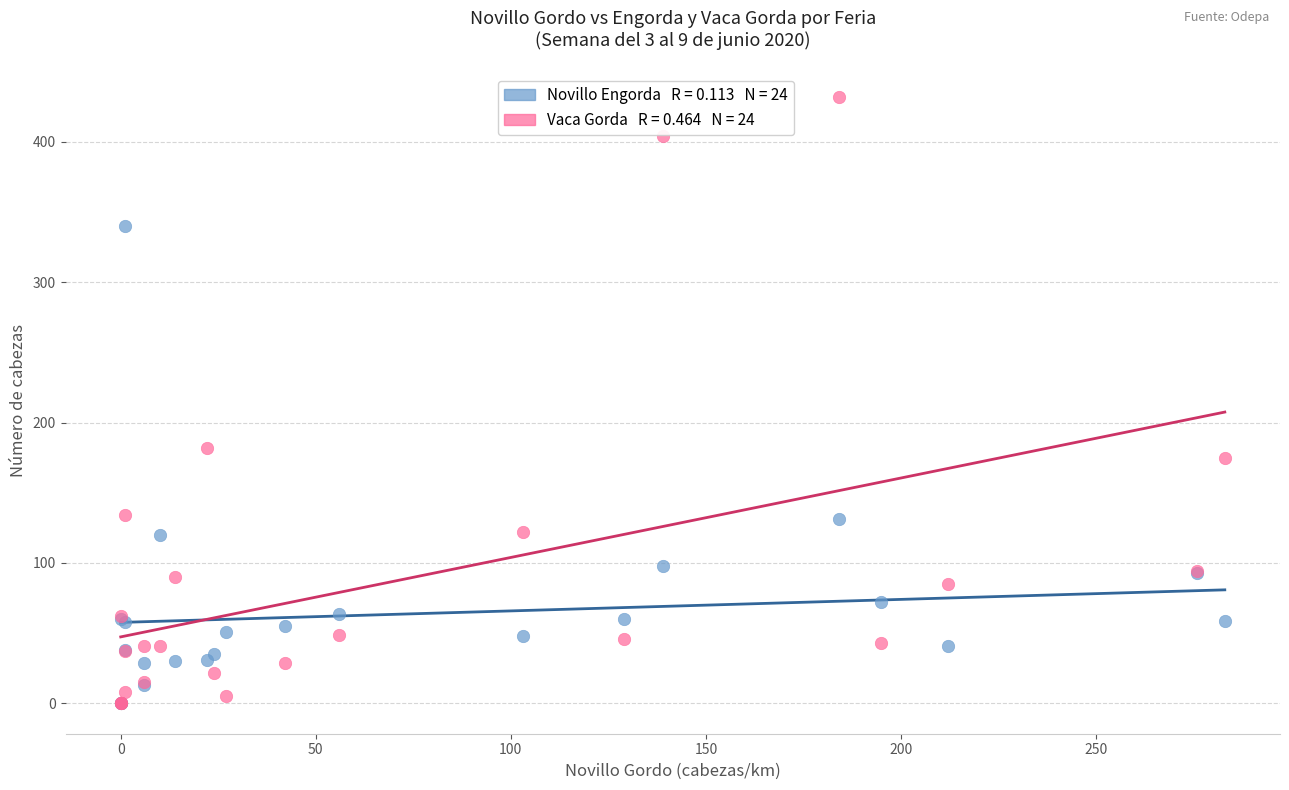

Across all series, what Y value is closest to 216?

182